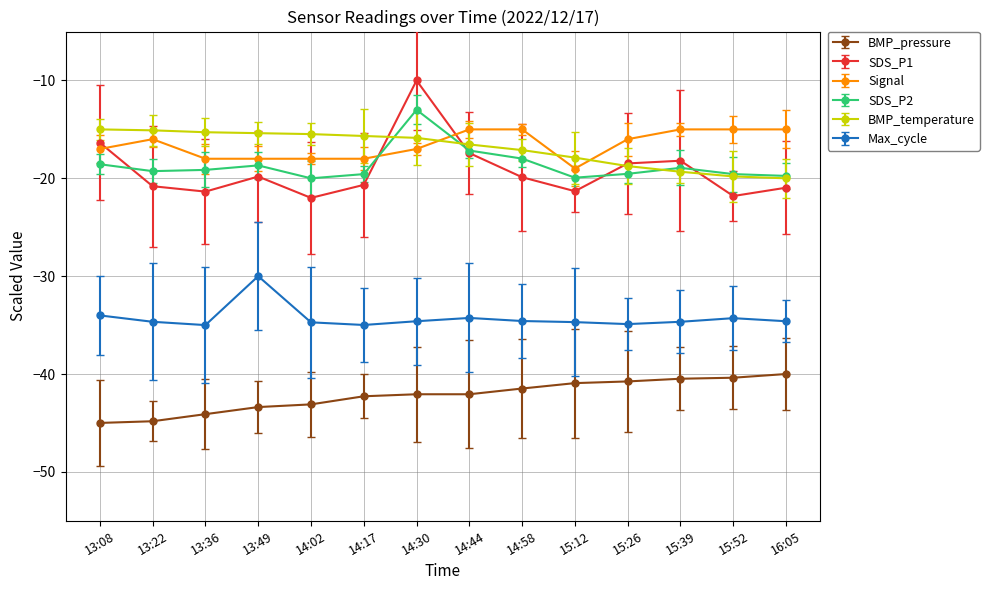

How many lines are shown in the chart?

6